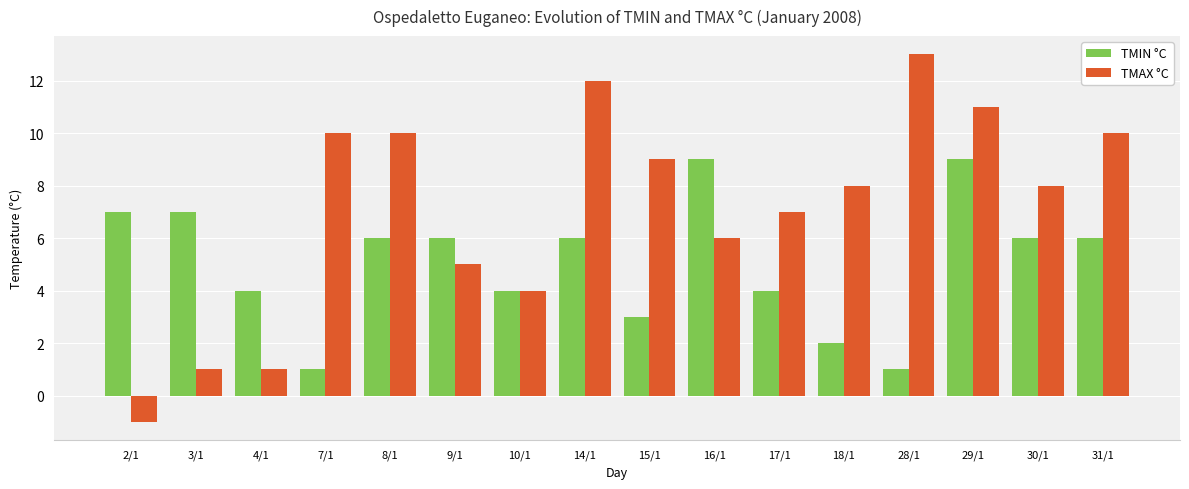

List the series in order of their overall mean, lowest first.

TMIN °C, TMAX °C